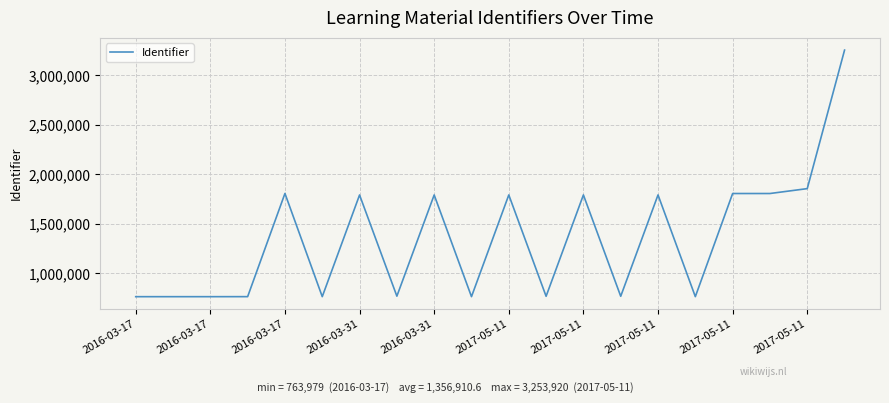

What is the smallest value displayed?

763979